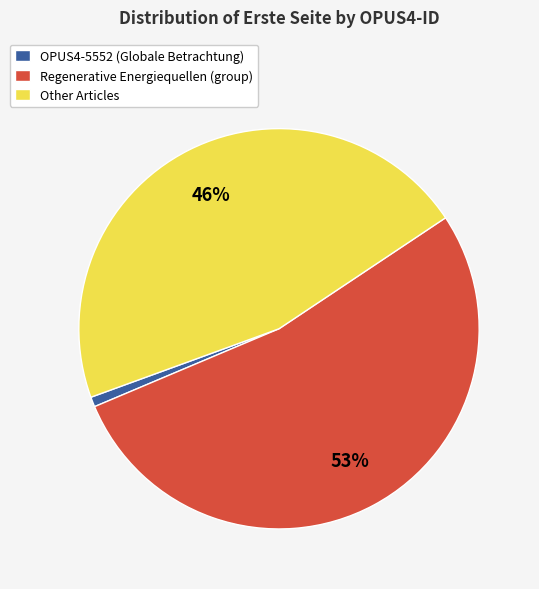

To the nearest percent, what percentage of the pie is Regenerative Energiequellen (group)?

53%